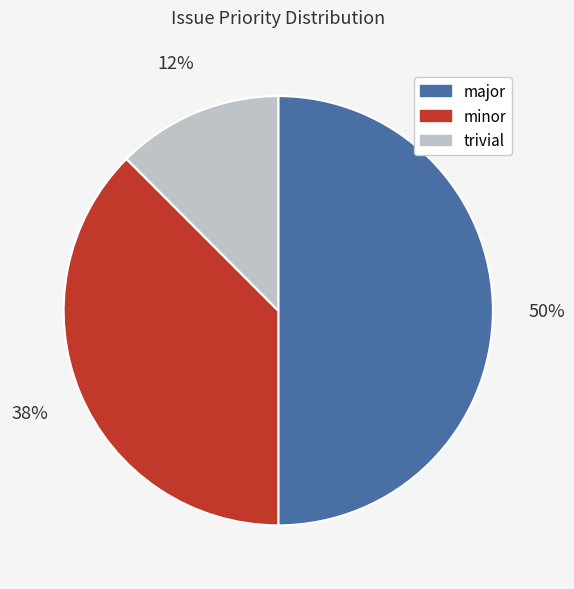

Does minor account for over 50% of the chart?

No